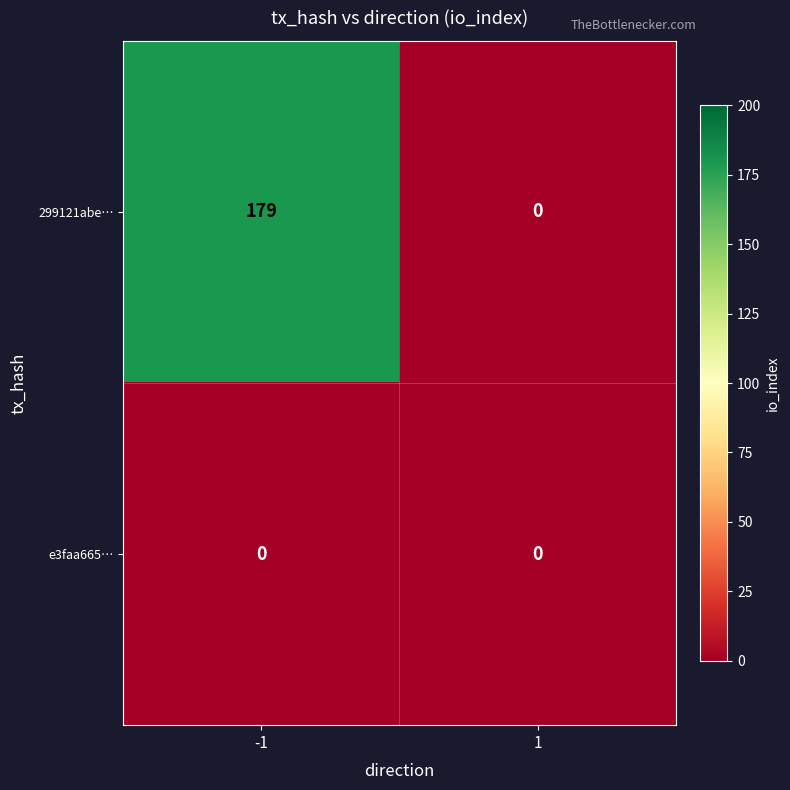

What is the average value of the 299121abe… series?

90